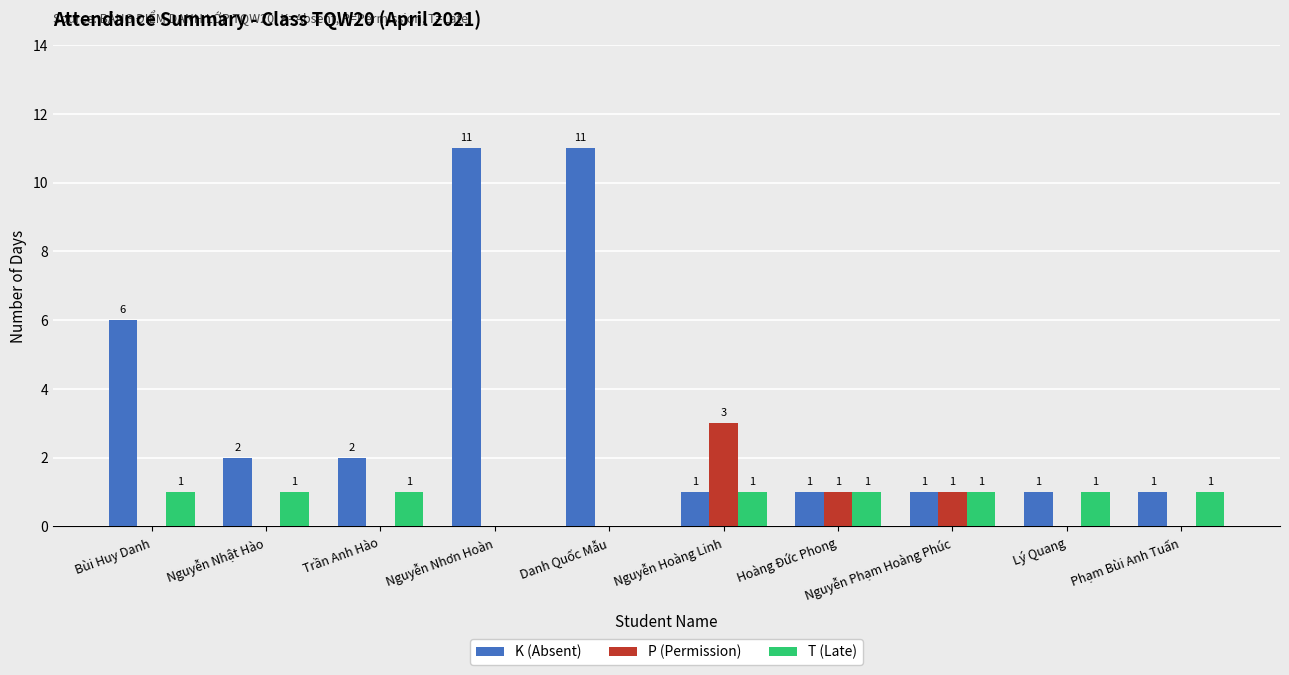

Which series has the widest spread of values?

K (Absent)